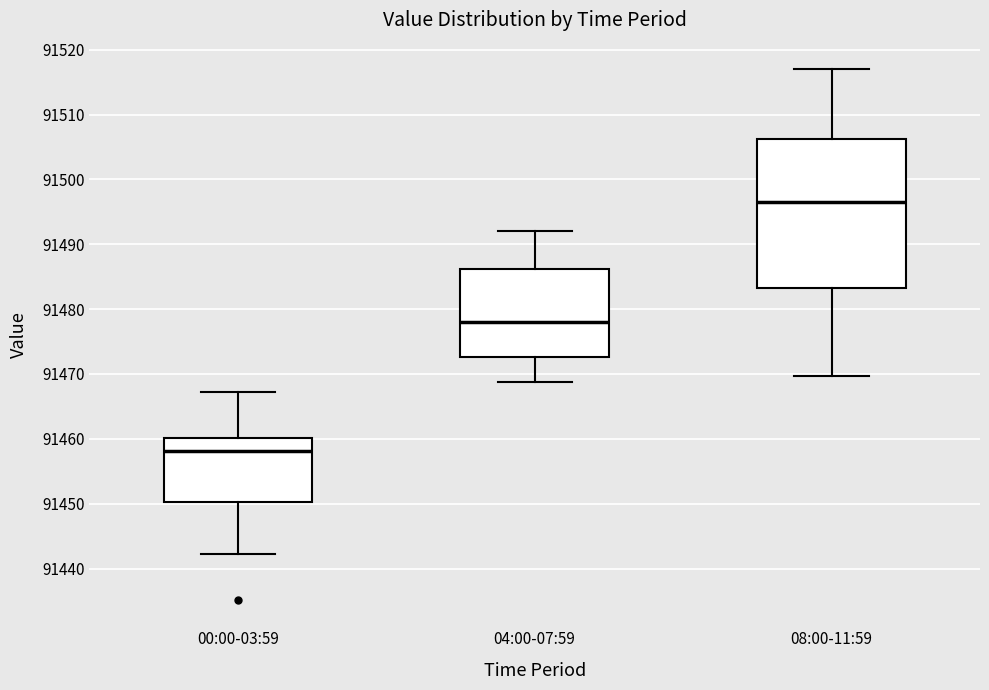

Where does the lower whisker of the box for 00:00-03:59 end on the y-axis? The values are not printed on the chart, so give them approximately, as read against the axis.

91442